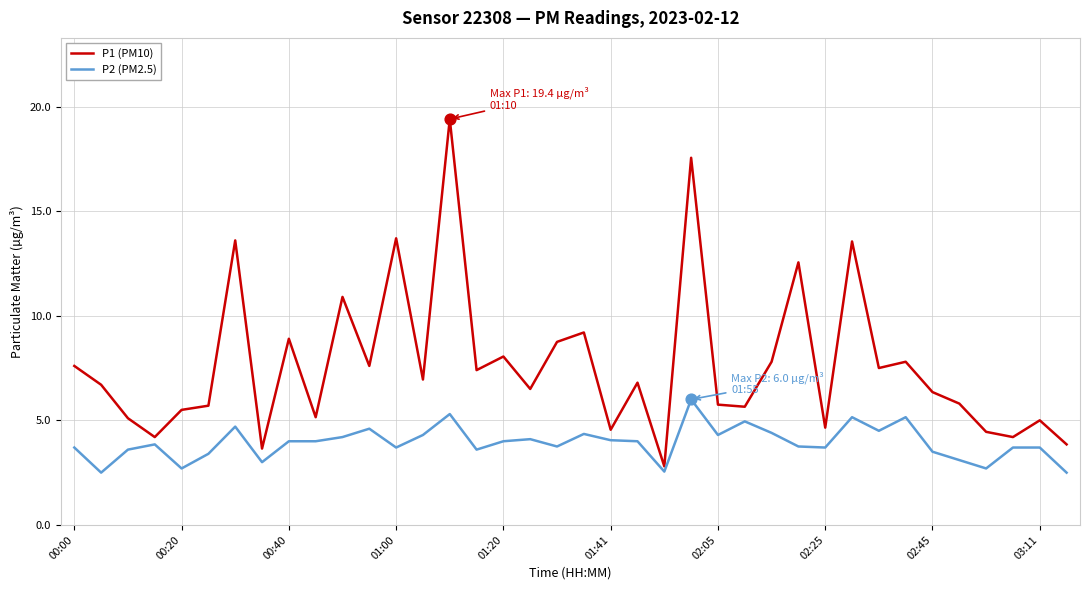

Which series has the largest range (max minus min)?

P1 (PM10)